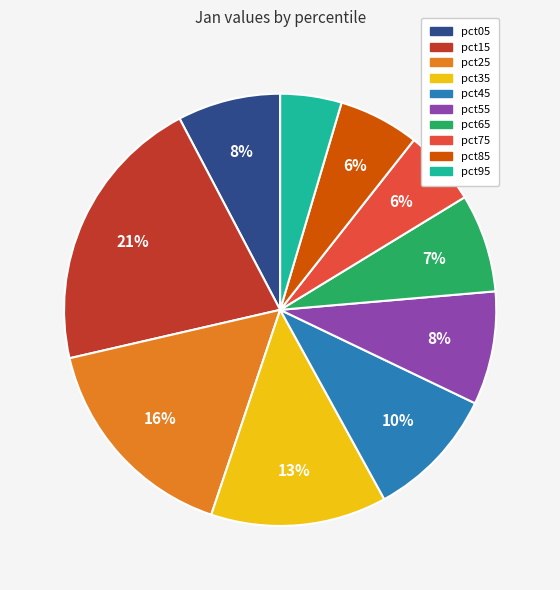

Which slice is the largest?

pct15